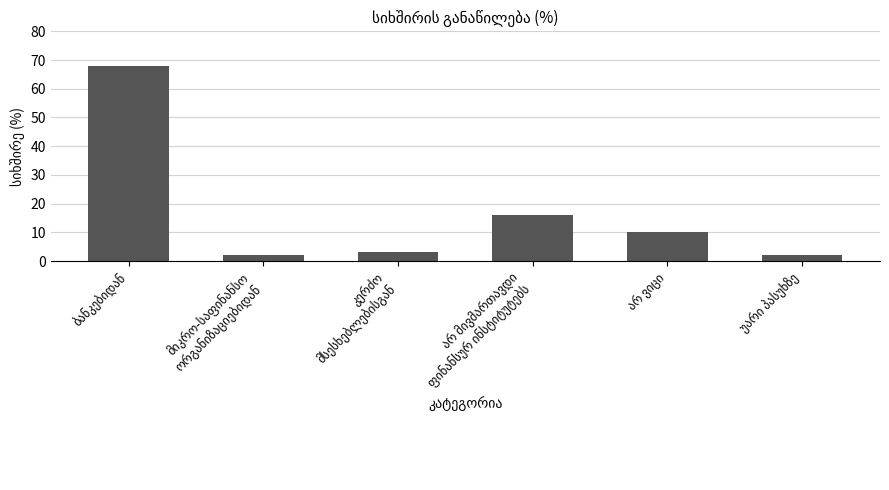

What is the value of the 1st bar from the left?

68